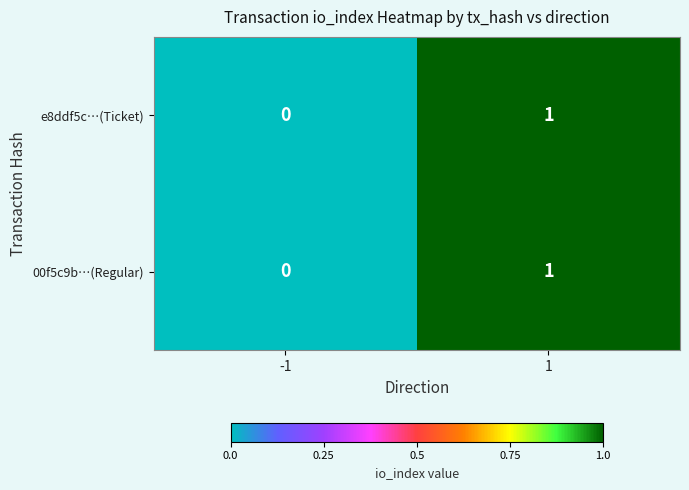

Reading left to right, what are all the values shown in this chart?

e8ddf5c…(Ticket): 0	1
00f5c9b…(Regular): 0	1